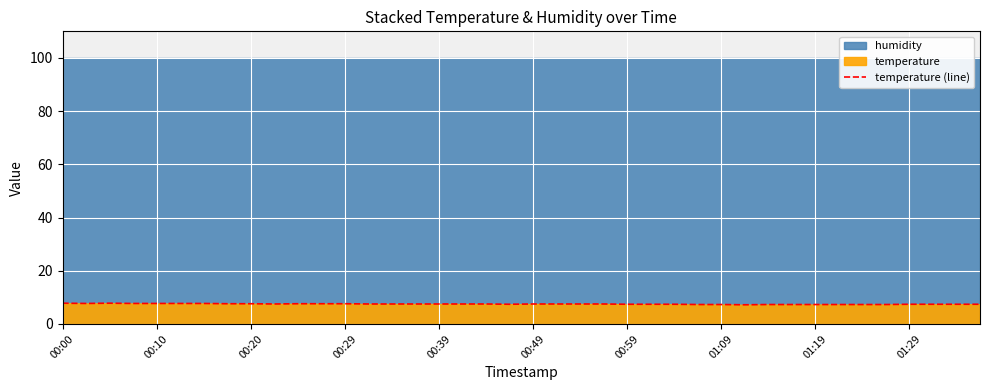

What is the lowest value of the temperature (line) series?

7.2